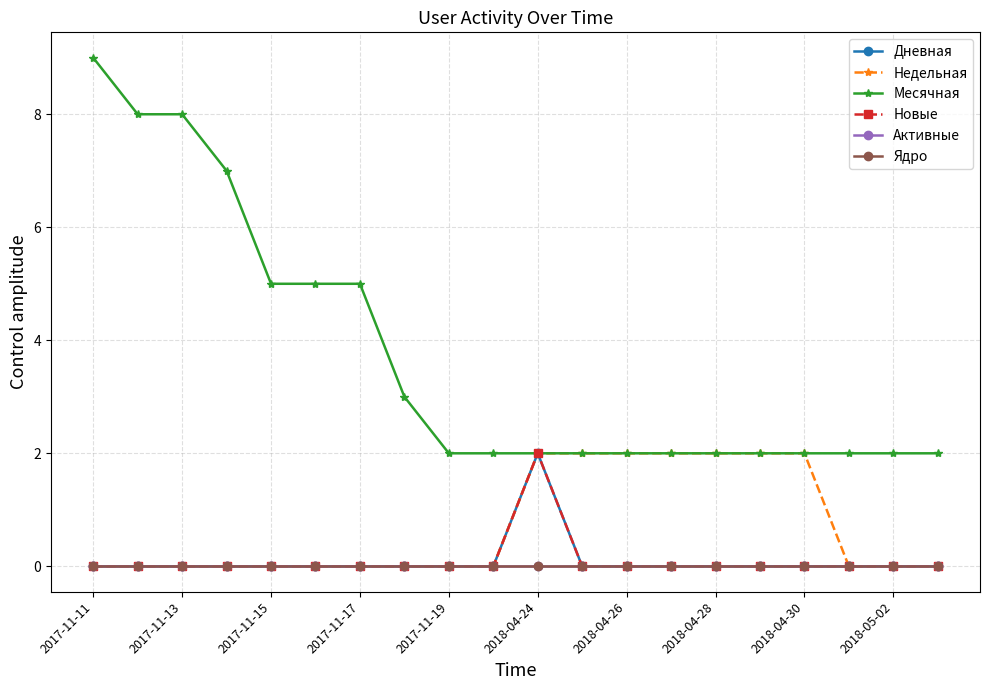

Is this an area chart (filled region under the line)?

No